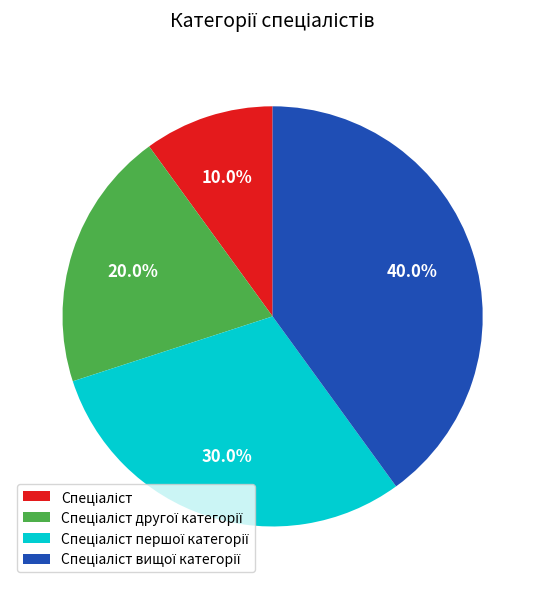

Count the number of slices in the pie.

4